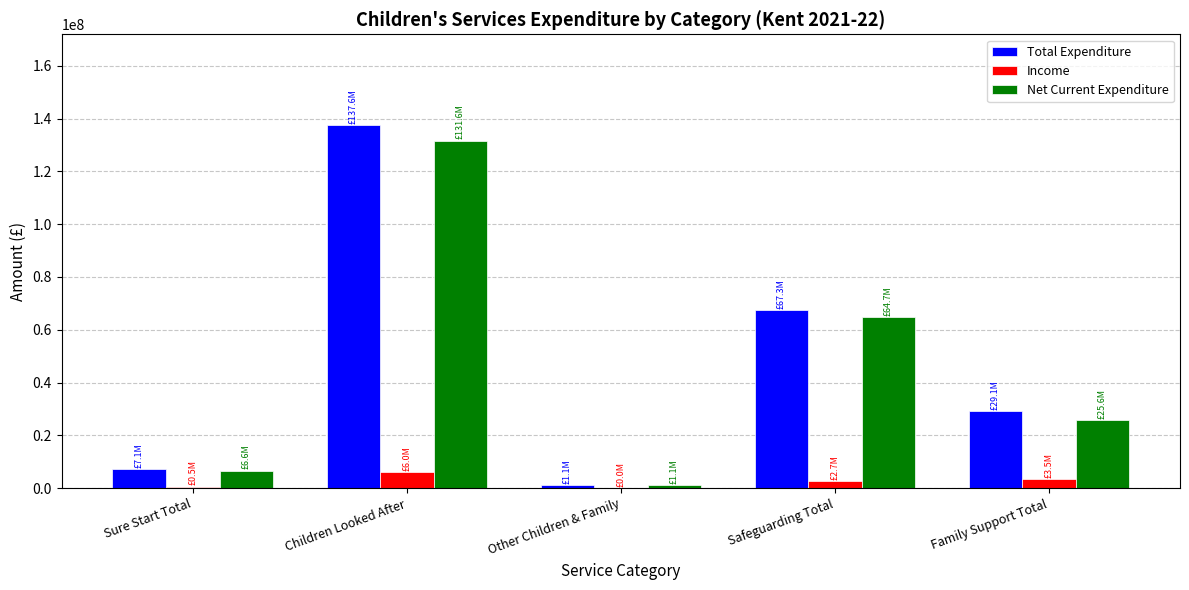

How many groups of bars are there?

5